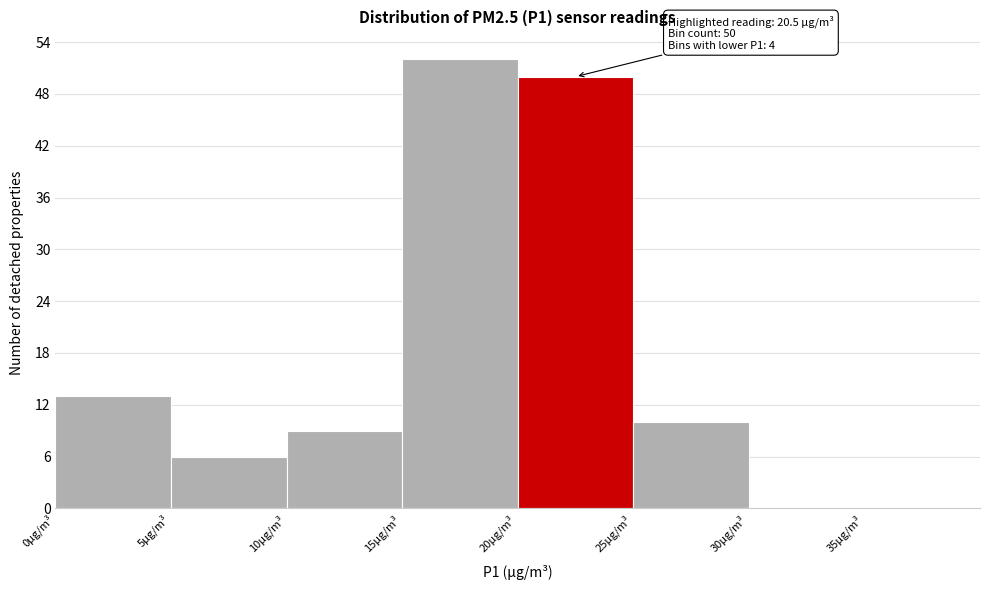

Which range on the x-axis has the tallest bar?

15 to 20